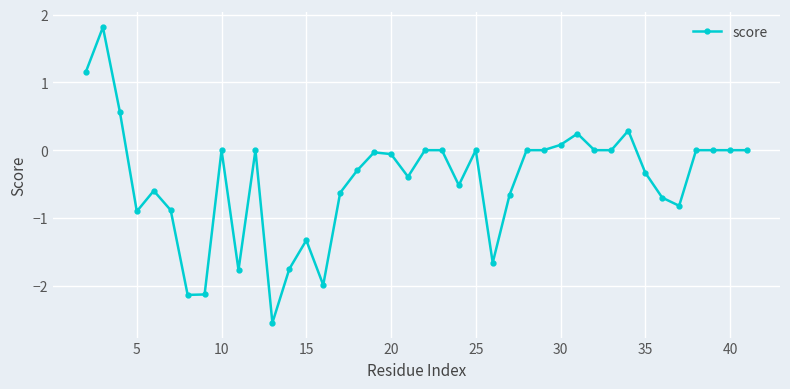

What is the value of the 12th point from the left?

-2.5